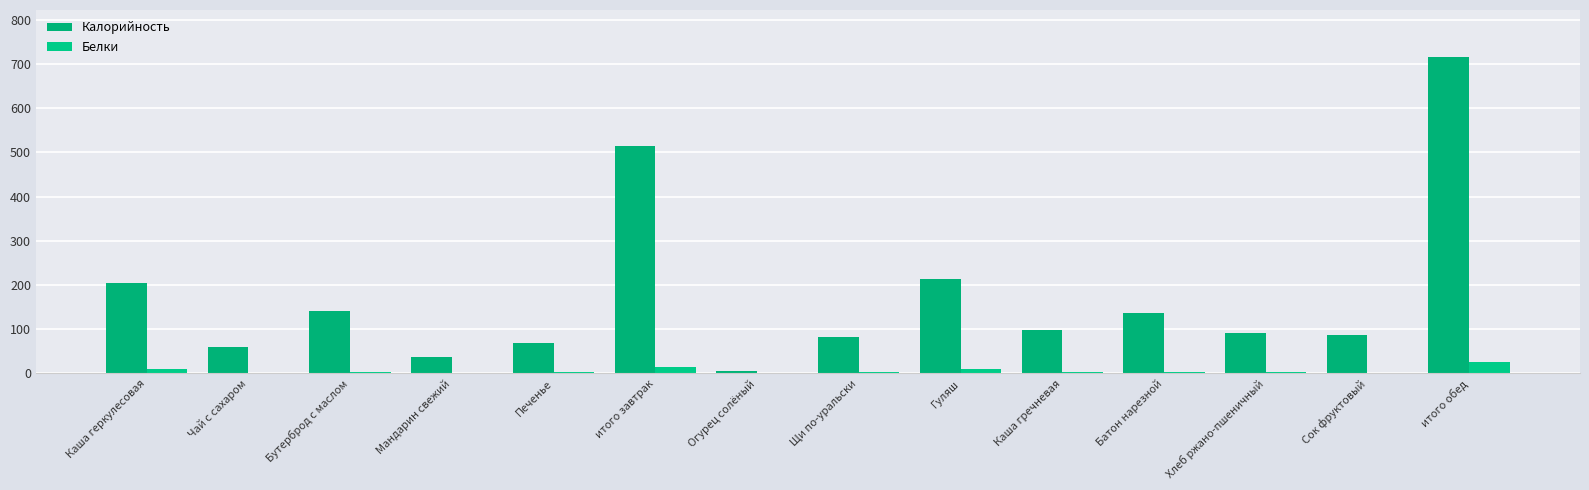

Which category has the lowest value across all series?

Чай с сахаром